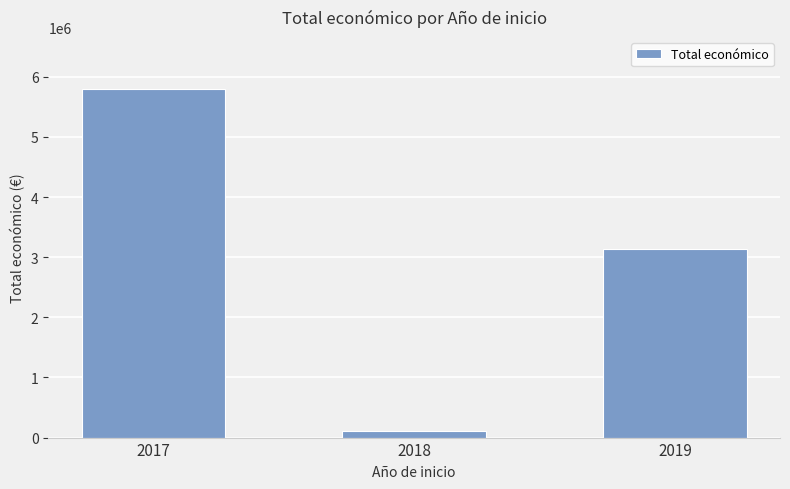

Does the chart contain stacked bars?

No